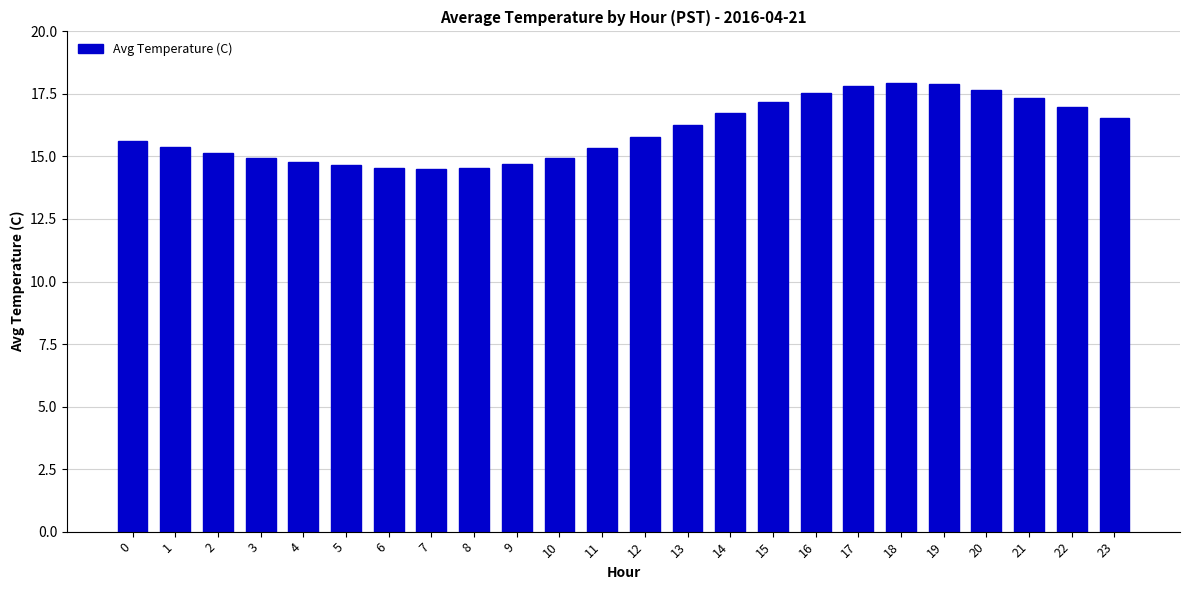

What is the value of the 4th bar from the left?

14.9